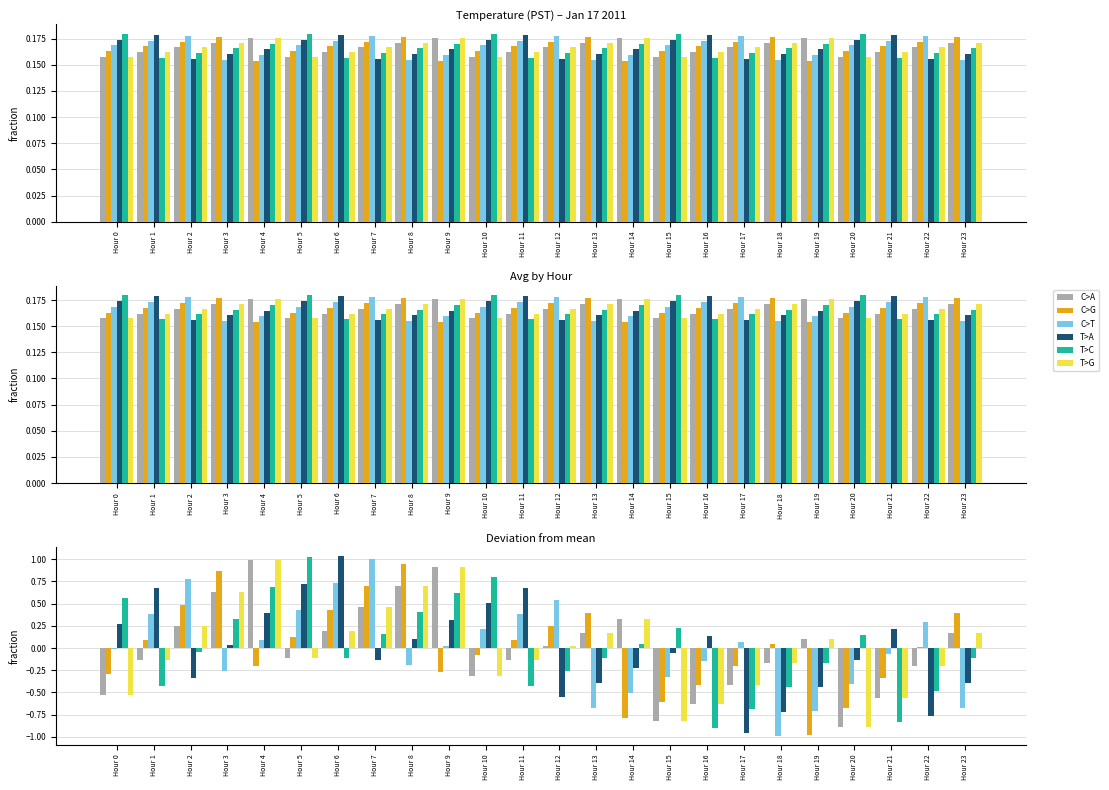

Where is T>A nearest to the value 0?

Hour 3